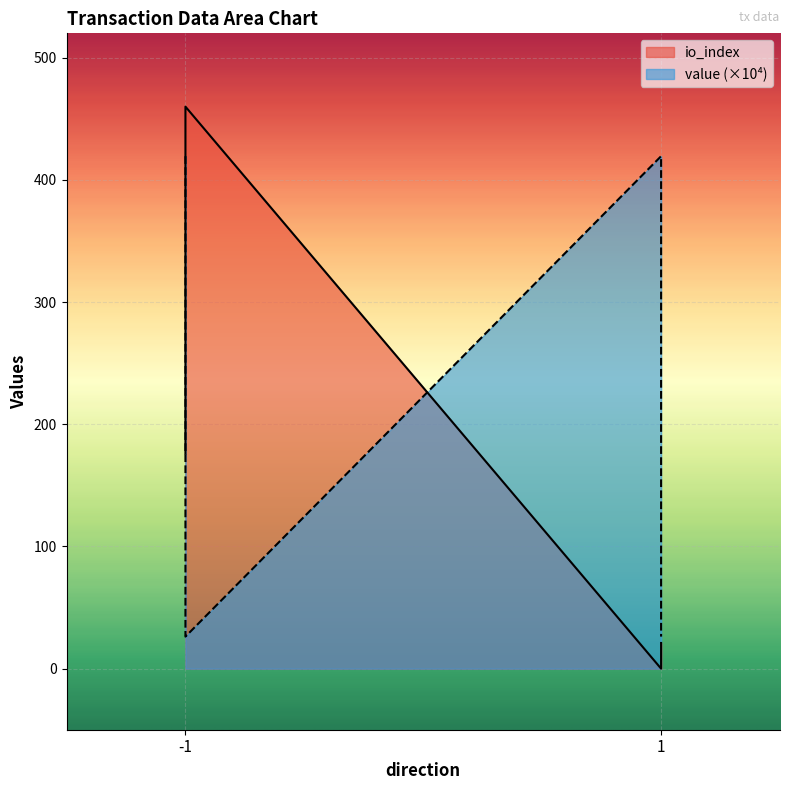

What is the difference between the io_index values at 1 and -1?

460.0